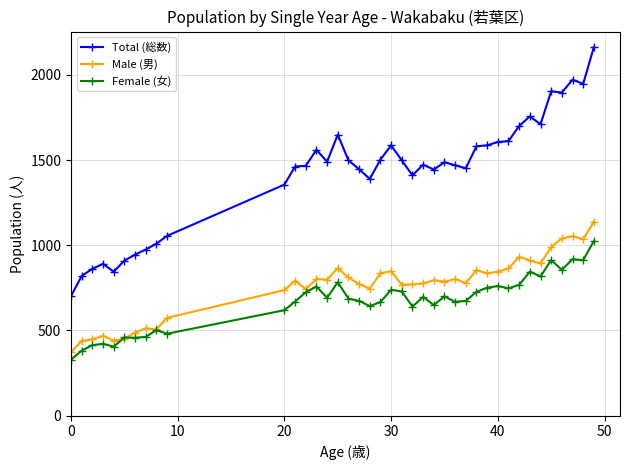

What is the value of the Male (男) point at the 27th from the left?

801